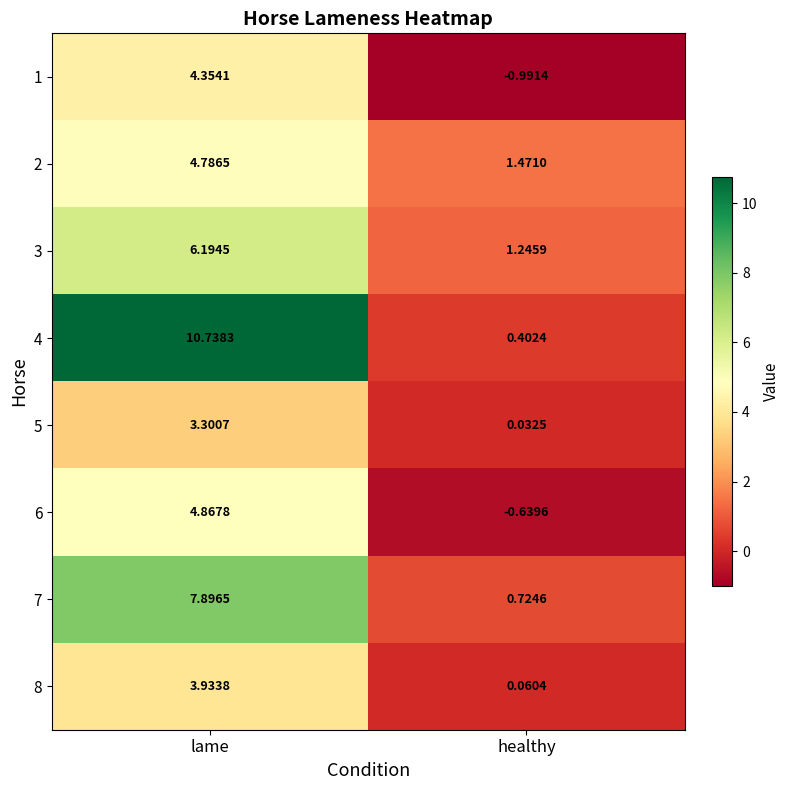

At which category is the sum across all series the highest?

lame